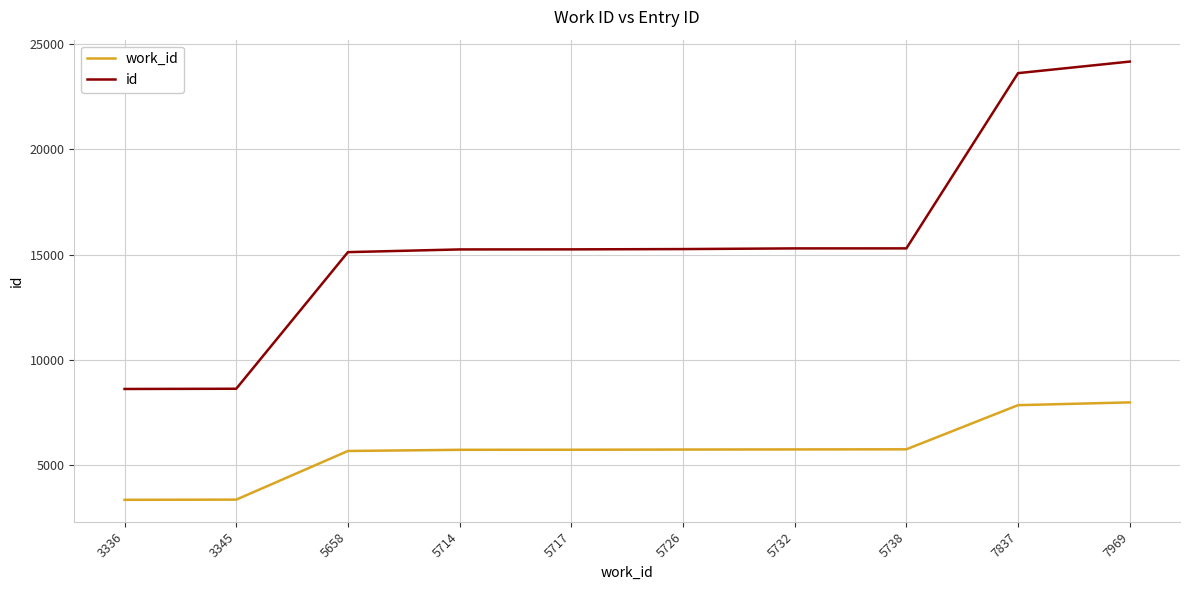

The id series shows 4651 at 3336. True or false?

False